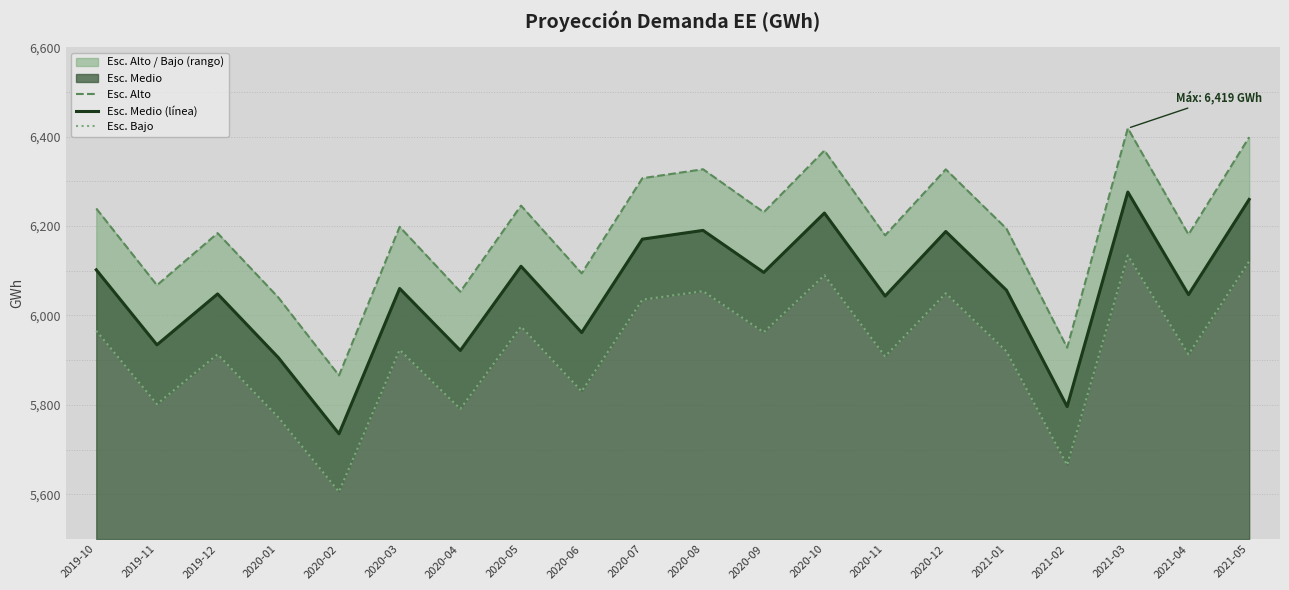

The Esc. Alto series shows 6179.2 at 2020-11. True or false?

True